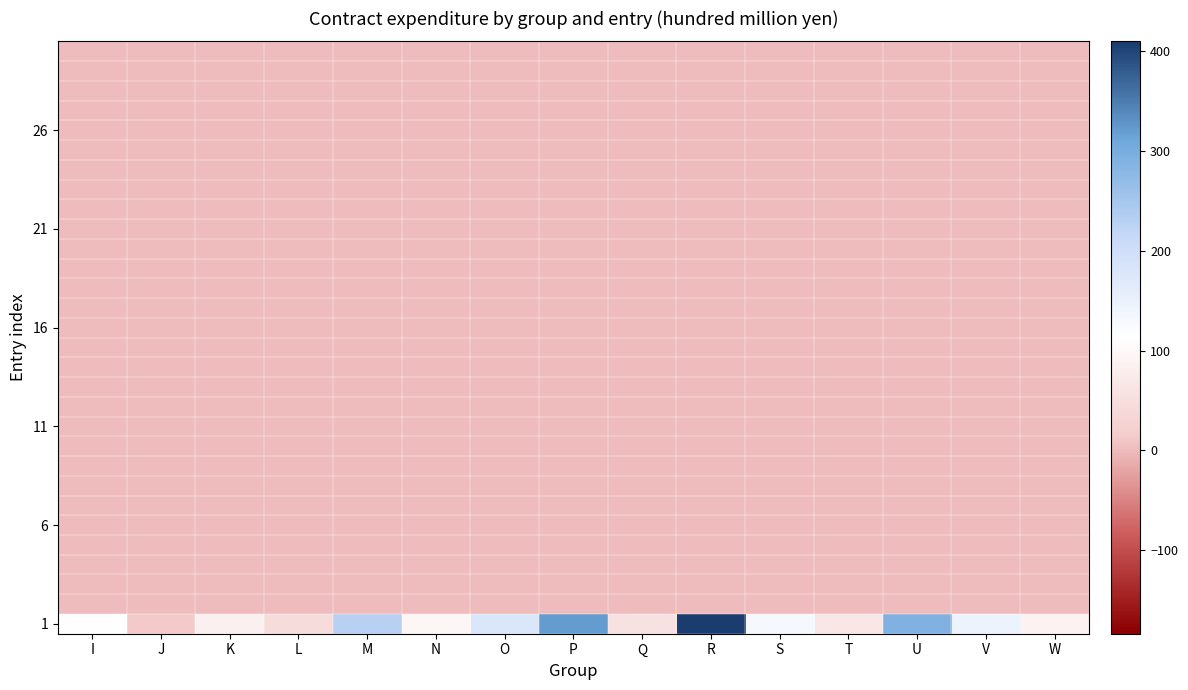

Count the number of categories in the chart.

15